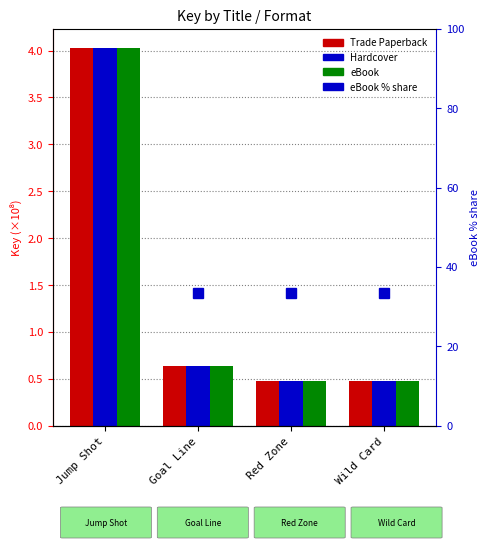

Does the chart contain stacked bars?

No